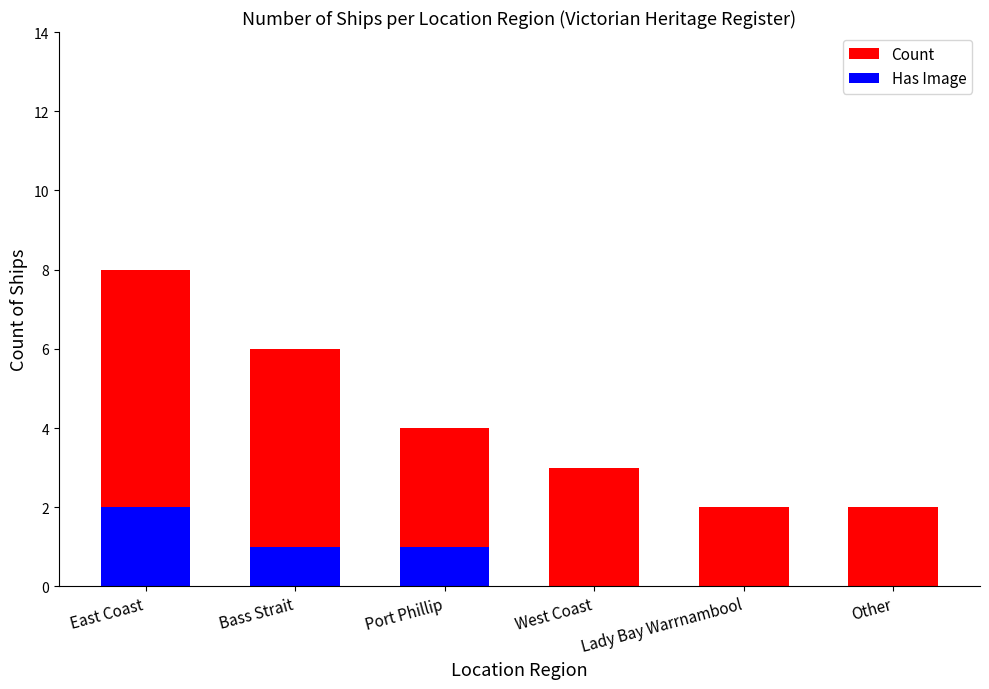

At which category is the sum across all series the highest?

East Coast